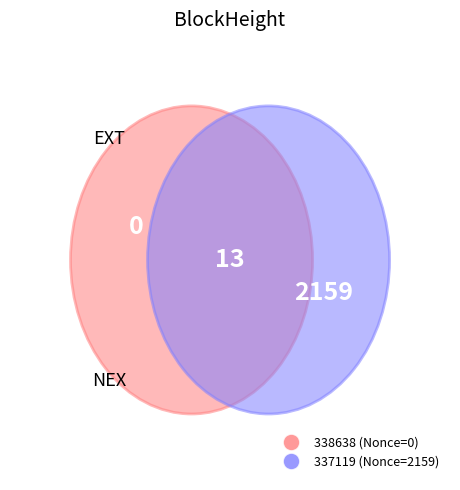

Is 338638 the majority of the pie?

No